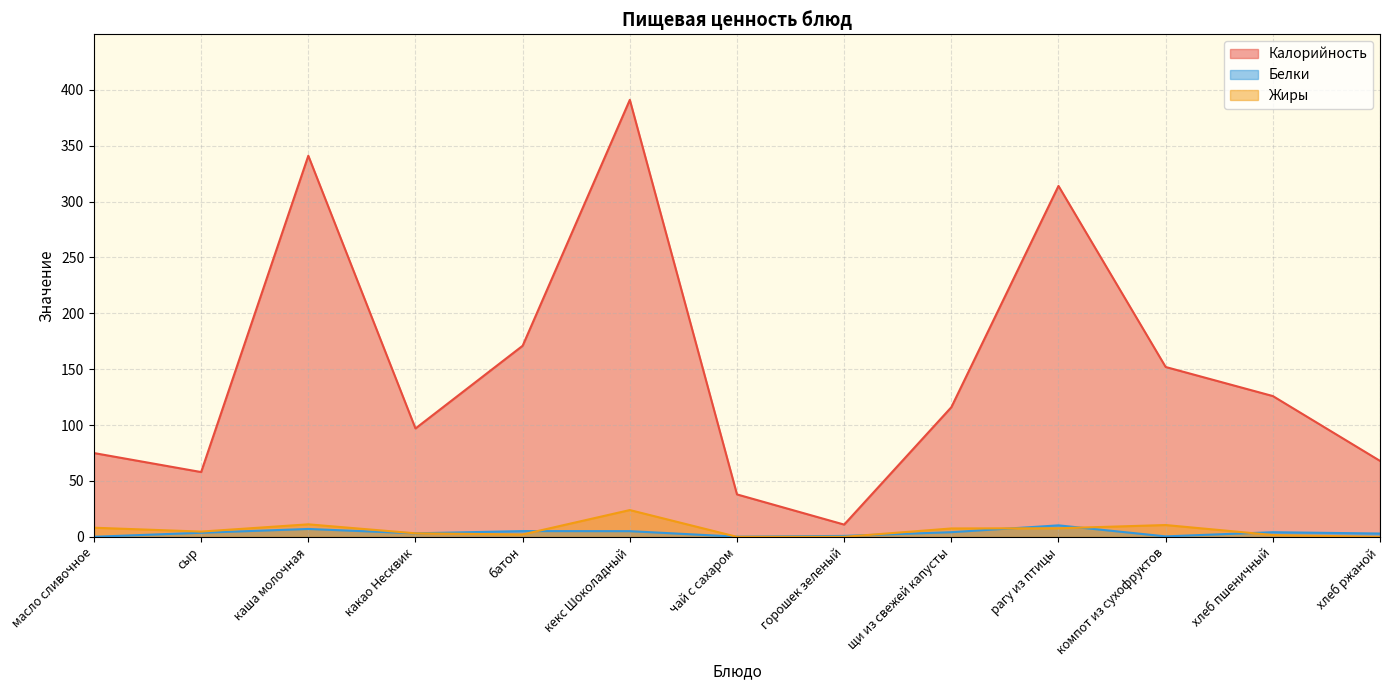

Reading left to right, what are all the values shown in this chart?

Калорийность: 75.0	58.0	341.0	97.0	171.0	391.0	38.0	11.0	116.0	314.0	152.0	126.0	68.0
Белки: 0.1	3.7	7.1	3.2	5.2	5.1	0.2	0.9	4.2	10.3	0.5	4.2	3.0
Жиры: 8.2	4.7	11.2	3.2	2.2	24.0	0.0	0.1	7.5	7.7	10.6	1.7	0.0